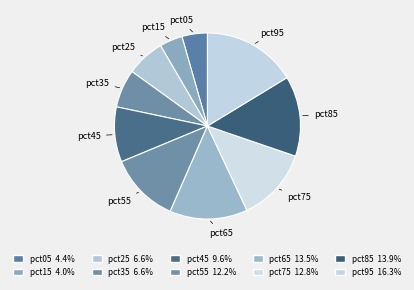

Which slice is the largest?

pct95